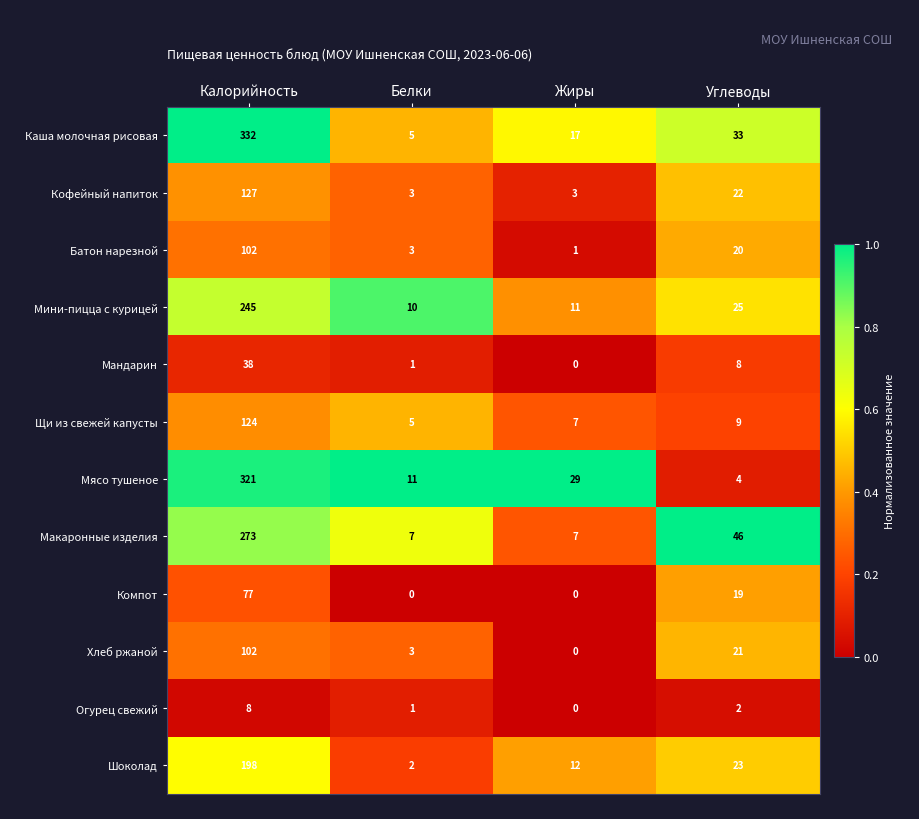

What is the sum of the Компот values at Белки and Углеводы?

19